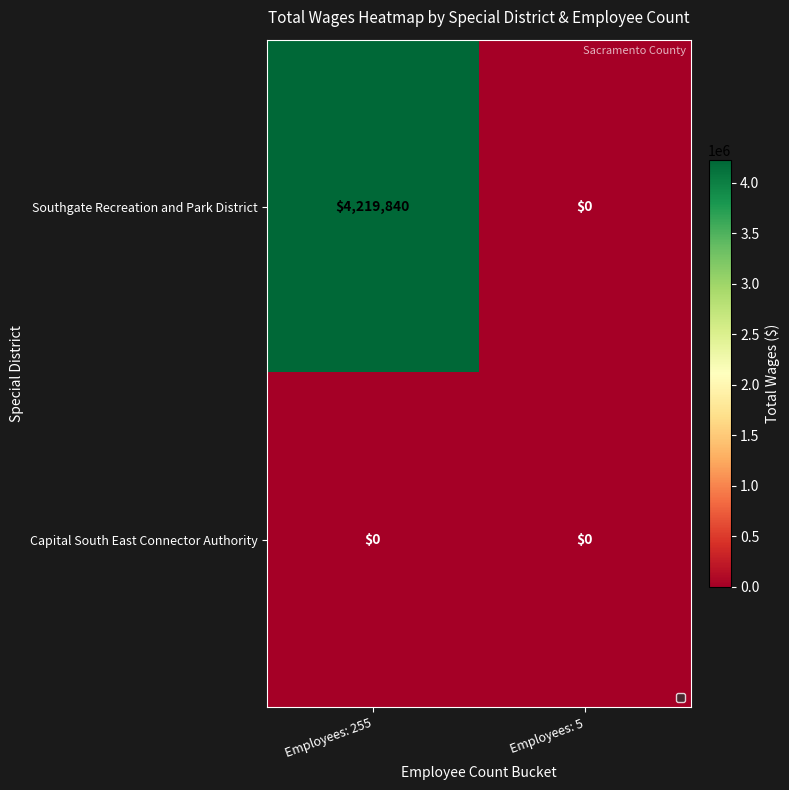

At which category does the chart reach its peak across all series?

Employees: 255